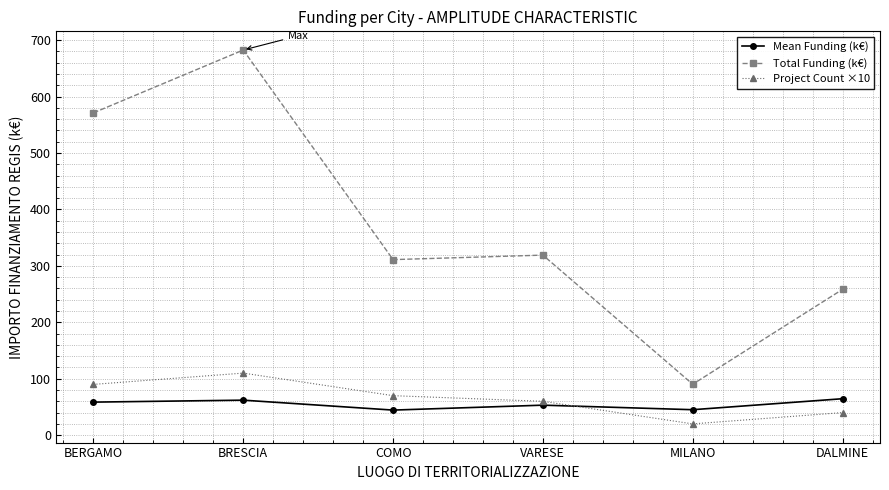

Rank the series at BERGAMO from lowest to highest value.

Mean Funding (k€), Project Count ×10, Total Funding (k€)